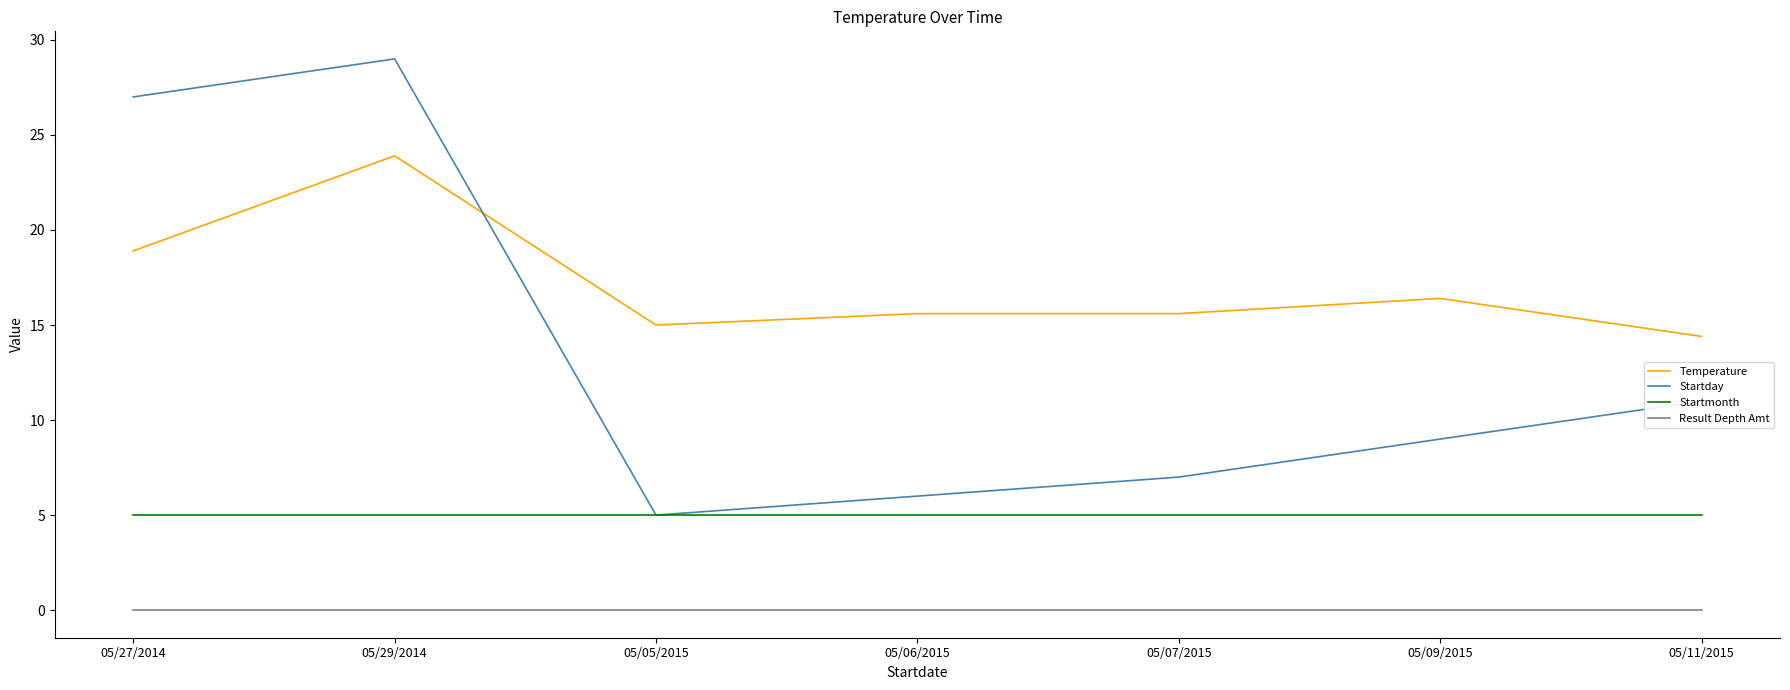

What is the total value across all series at 05/05/2015?

25.0